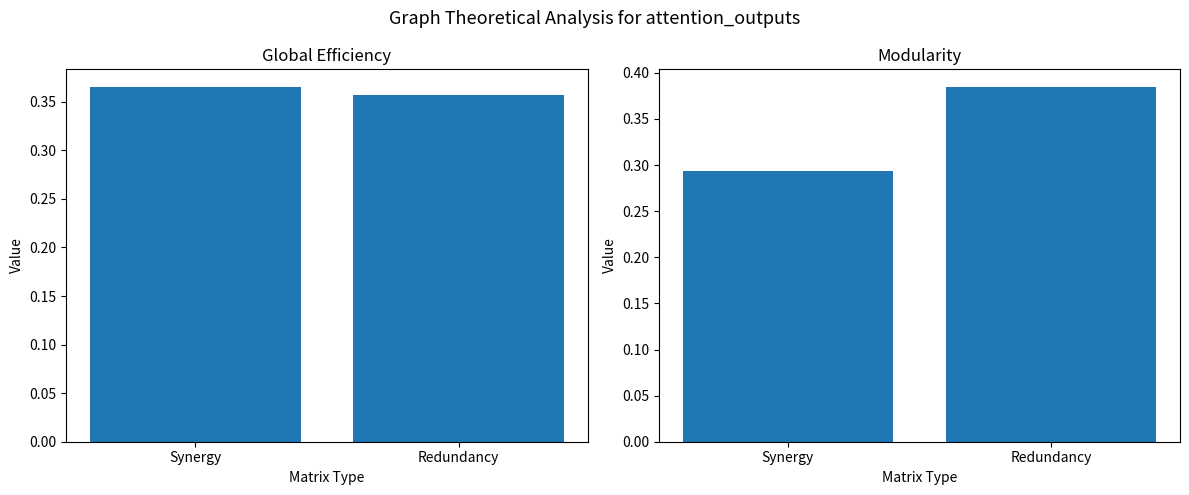

Reading right to left, extract all data points from this chart.

Global Efficiency: 0.4	0.4
Modularity: 0.4	0.3